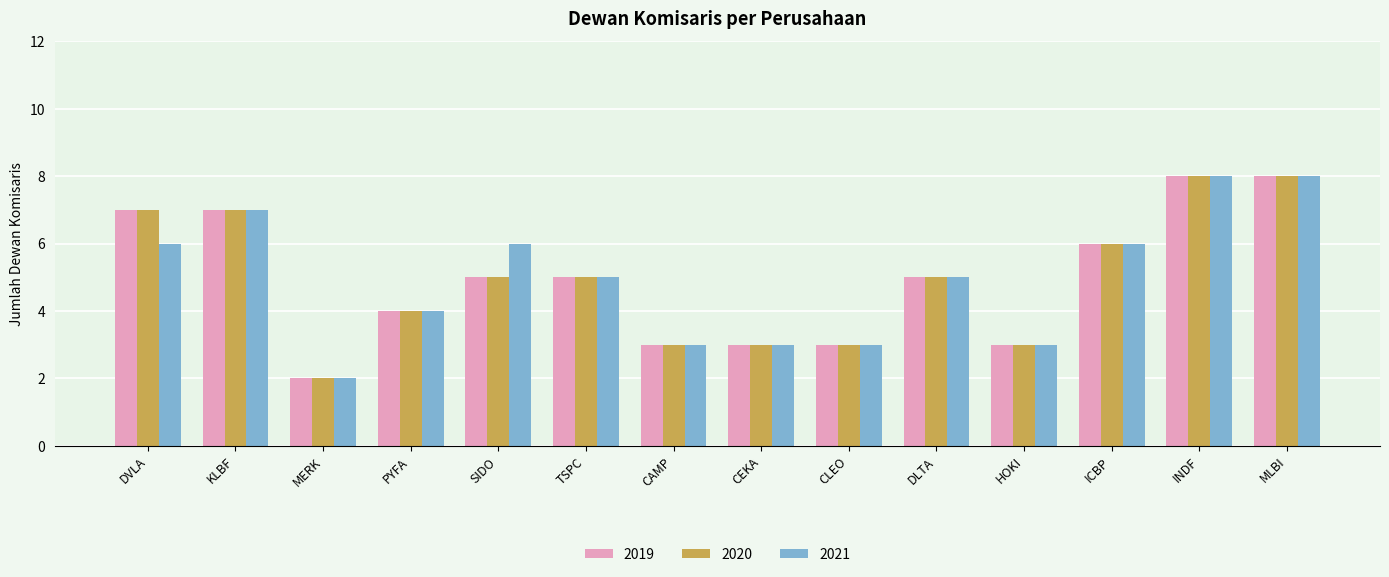

What is the total value across all series at TSPC?

15